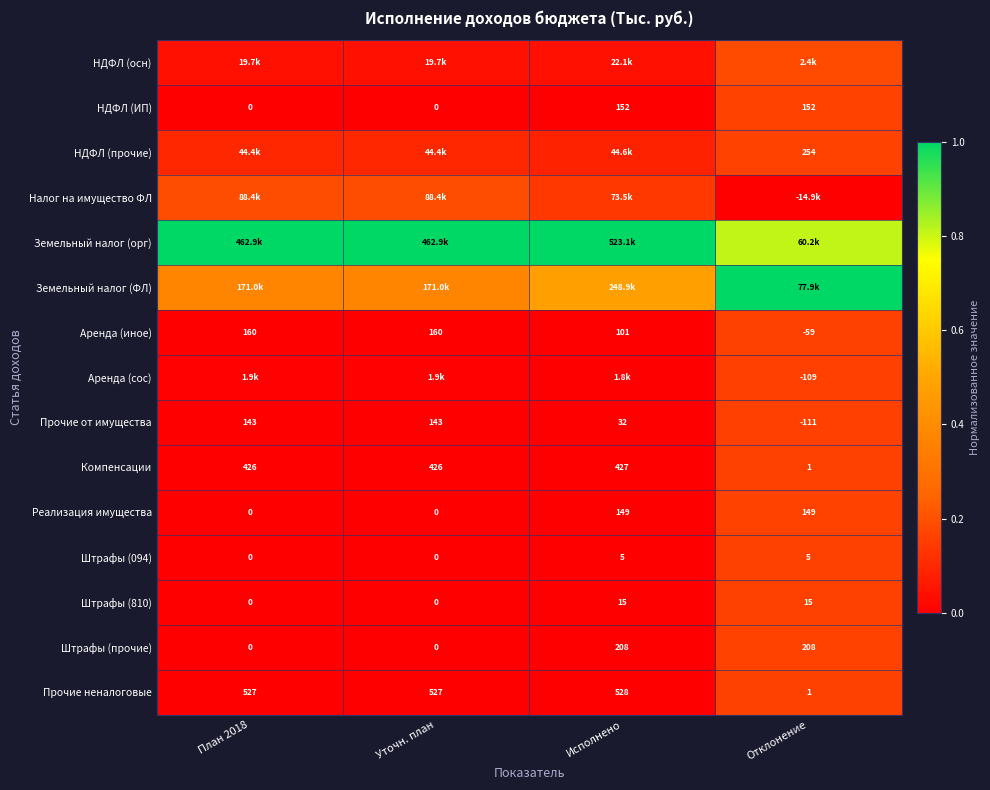

Is the value of НДФЛ (ИП) at Уточн. план greater than the value of Прочие неналоговые at Уточн. план?

No